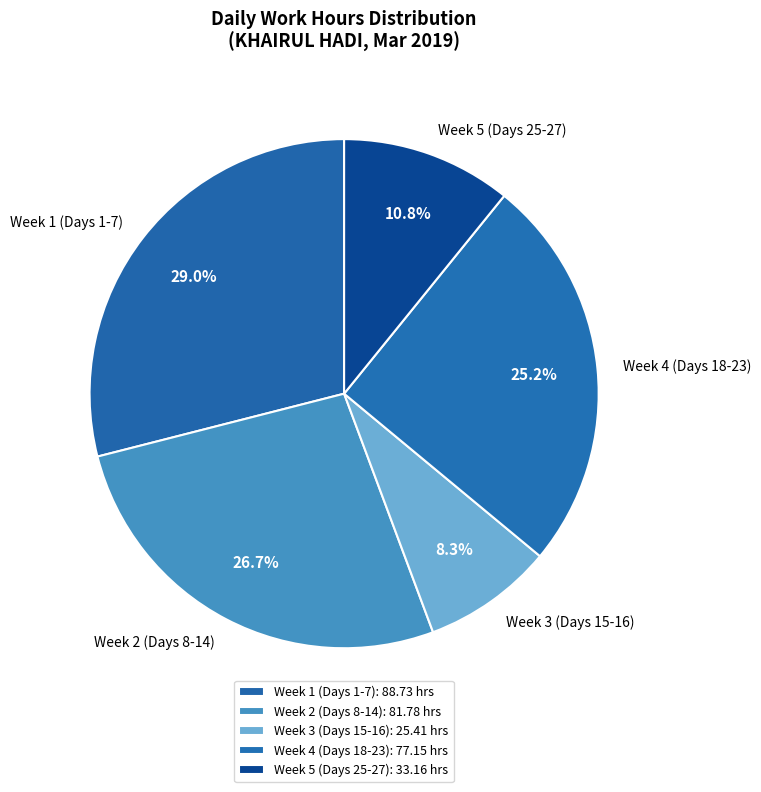

Do Week 5 (Days 25-27) and Week 1 (Days 1-7) together represent more than half of the pie?

No